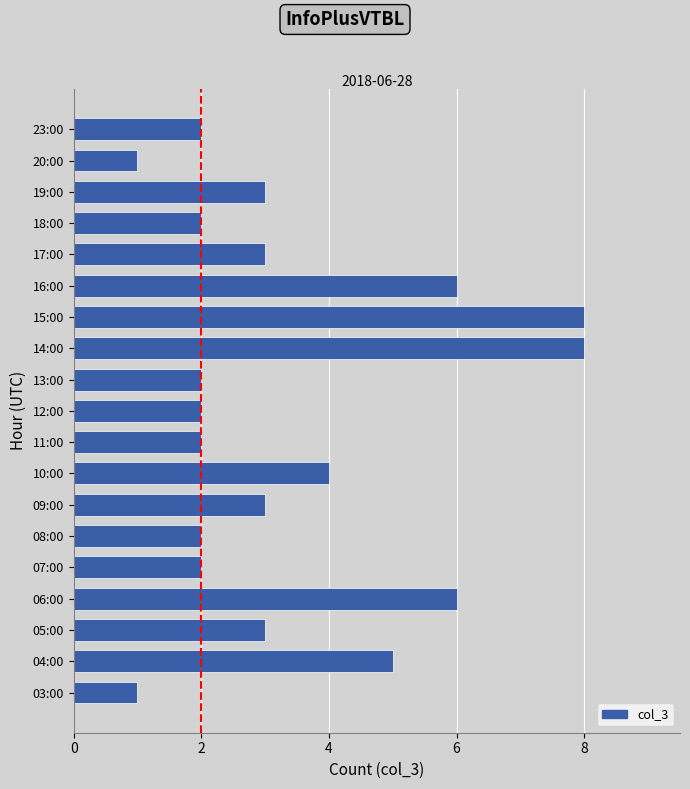

Between 07:00 and 14:00, which is larger?

14:00